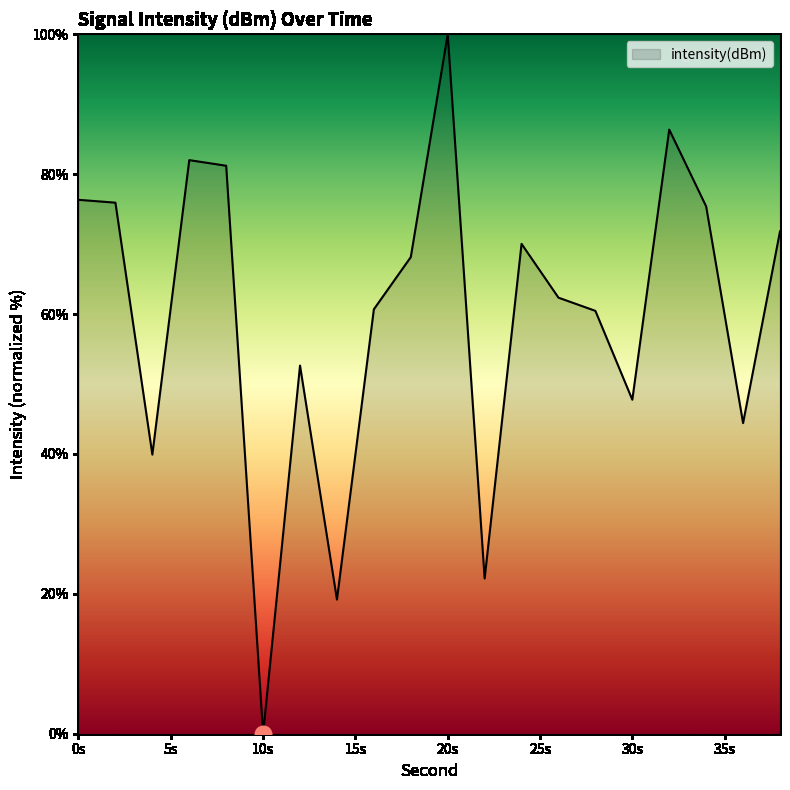

What is the greatest value displayed?

100.0